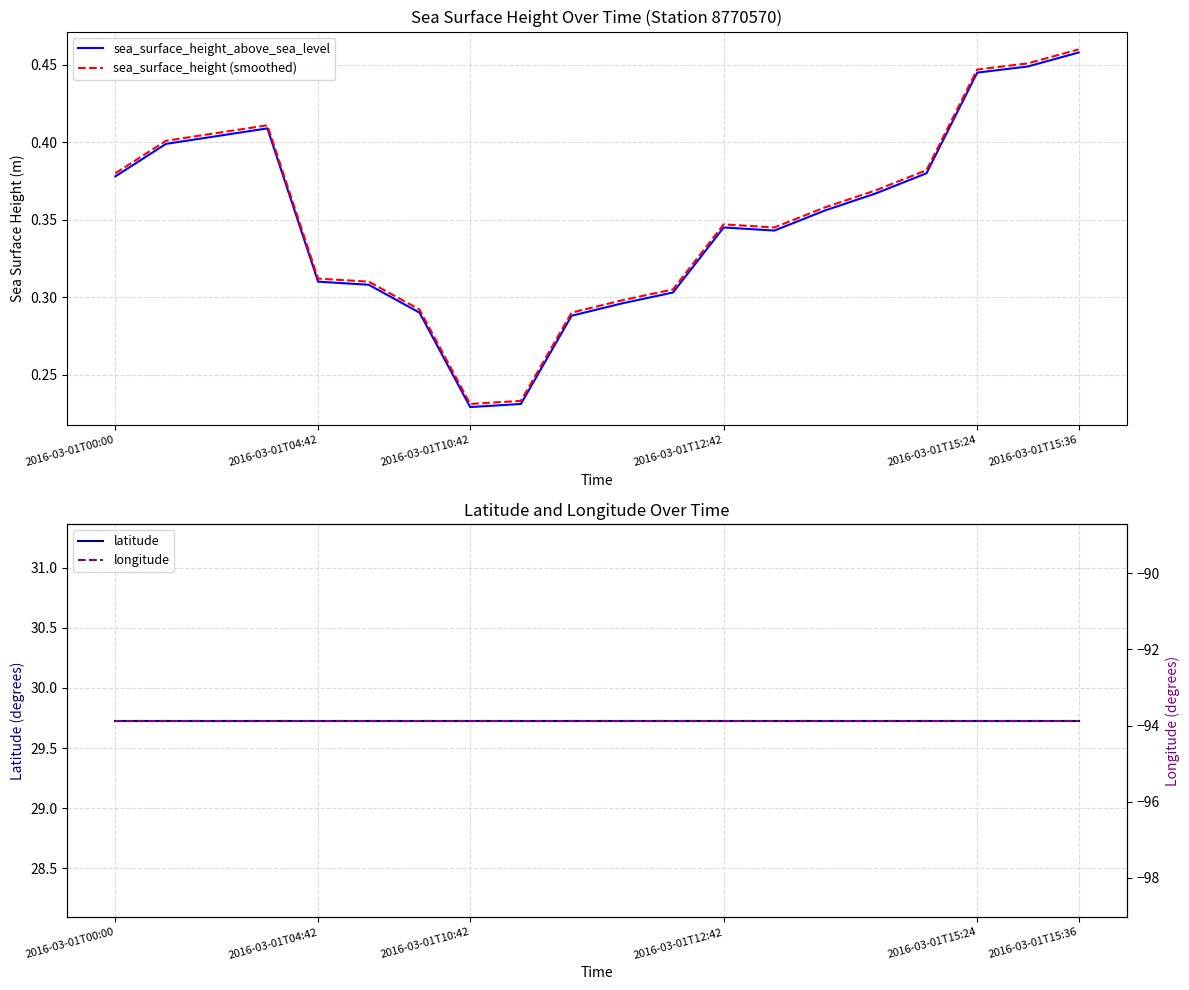

Is the value of longitude at 6 greater than the value of sea_surface_height_above_sea_level at 11?

No